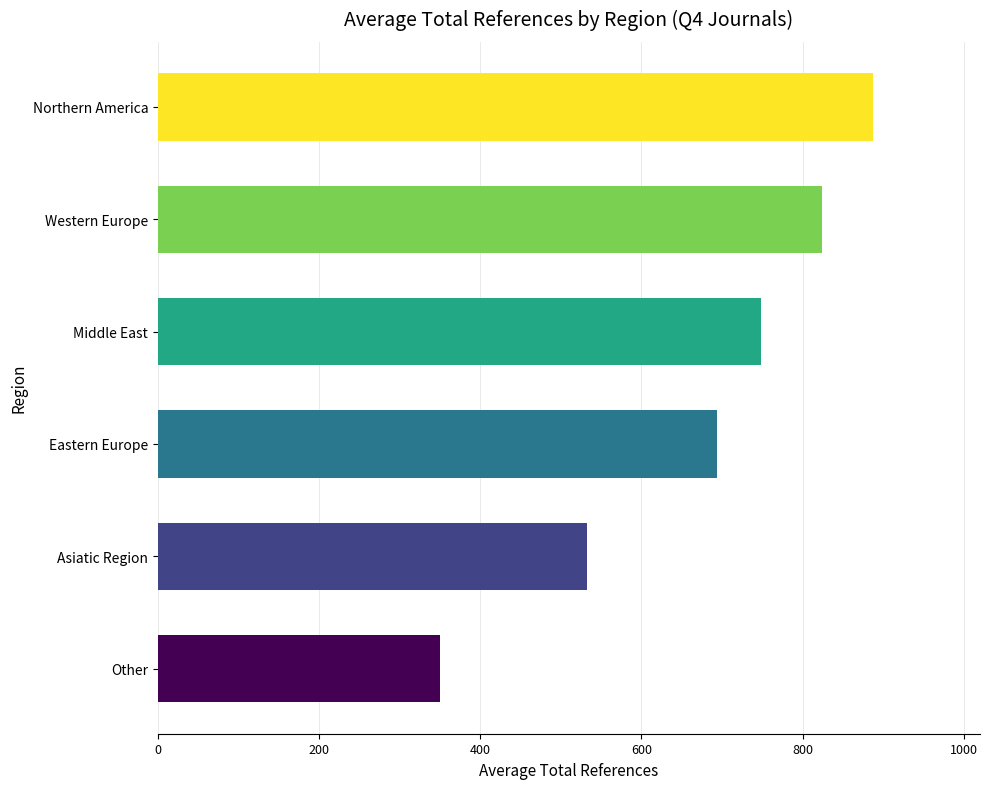

Reading bottom to top, extract all data points from this chart.

Other=350.0	Asiatic Region=531.8	Eastern Europe=694.2	Middle East=748.0	Western Europe=823.4	Northern America=887.0